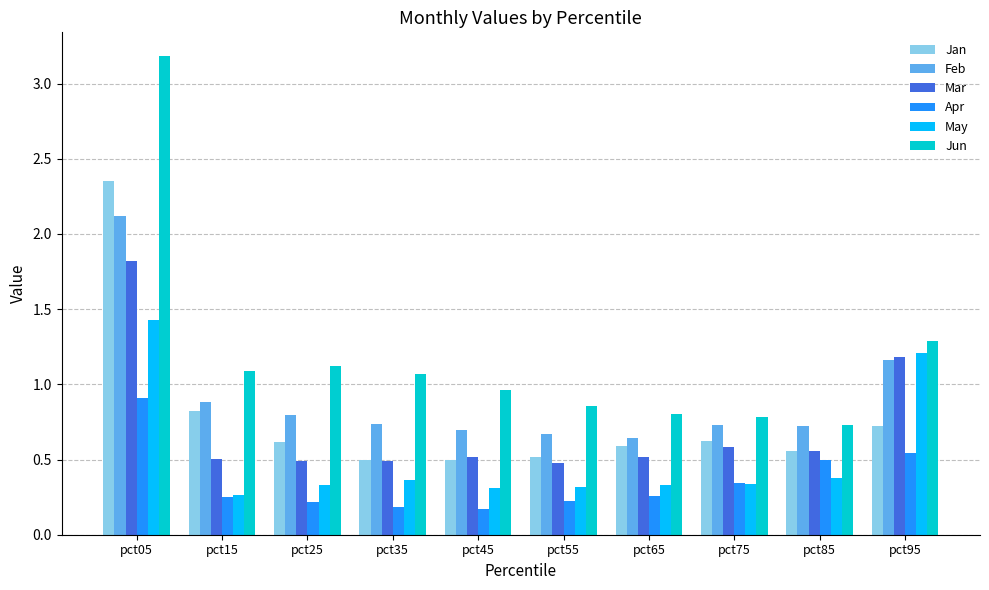

How many bars are there in each group?

6